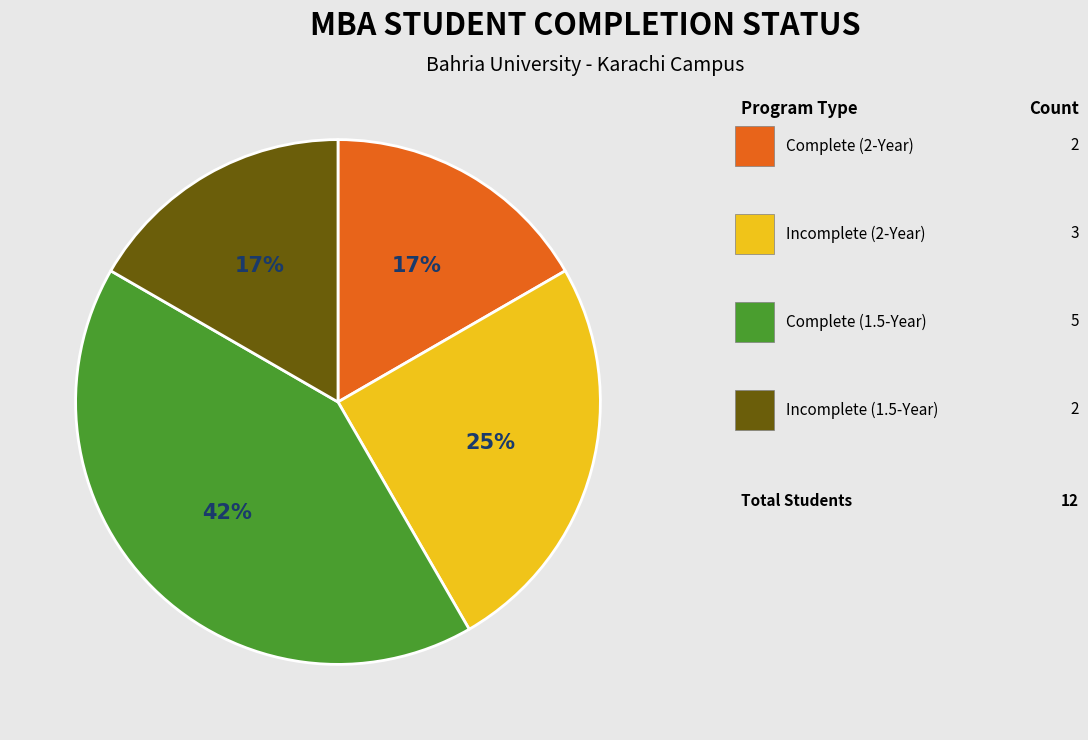

Count the number of slices in the pie.

4